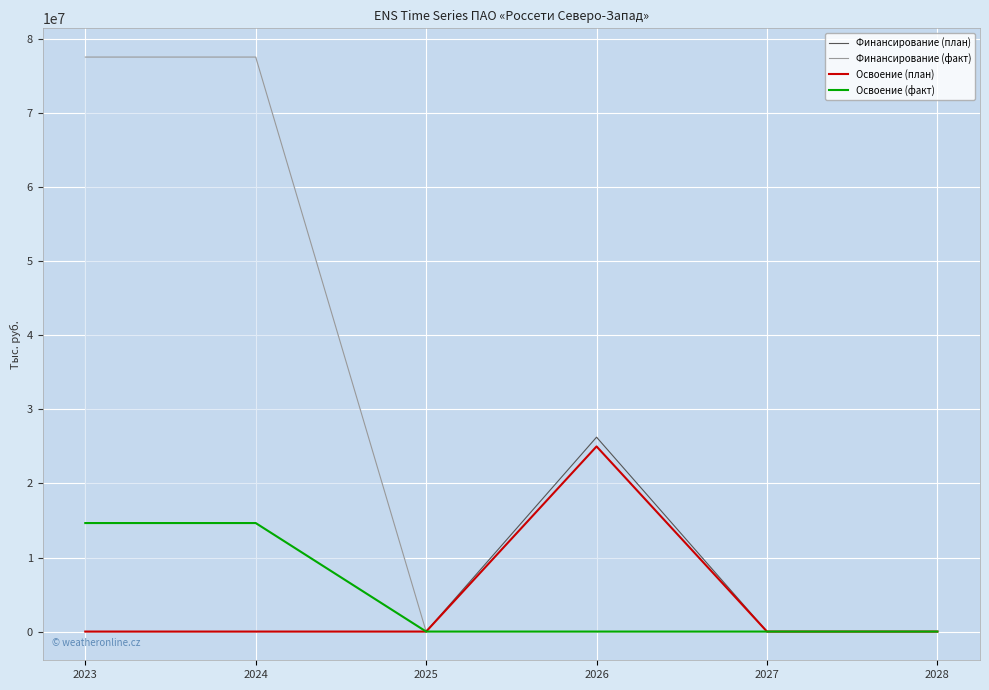

In Освоение (план), how many points are lower than both neighbors (excluding endpoints)?

1